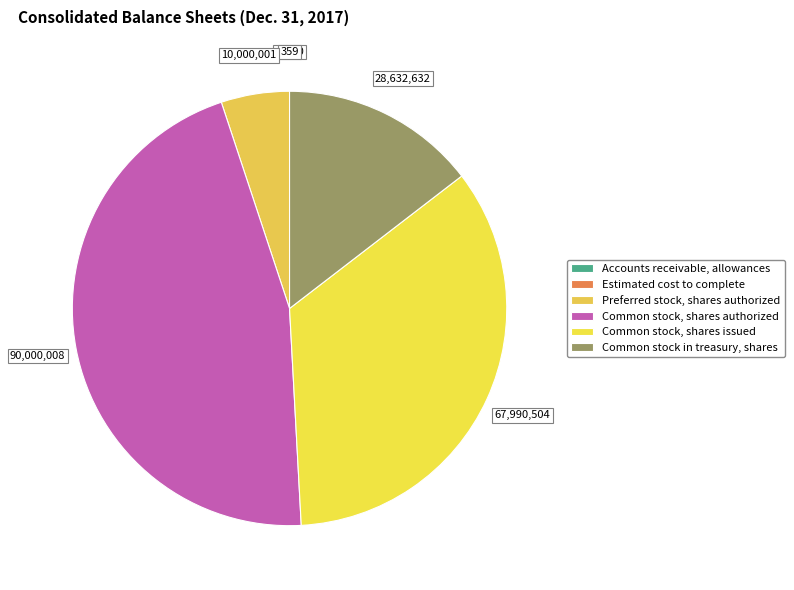

The Accounts receivable, allowances slice represents 0% of the pie. True or false?

True